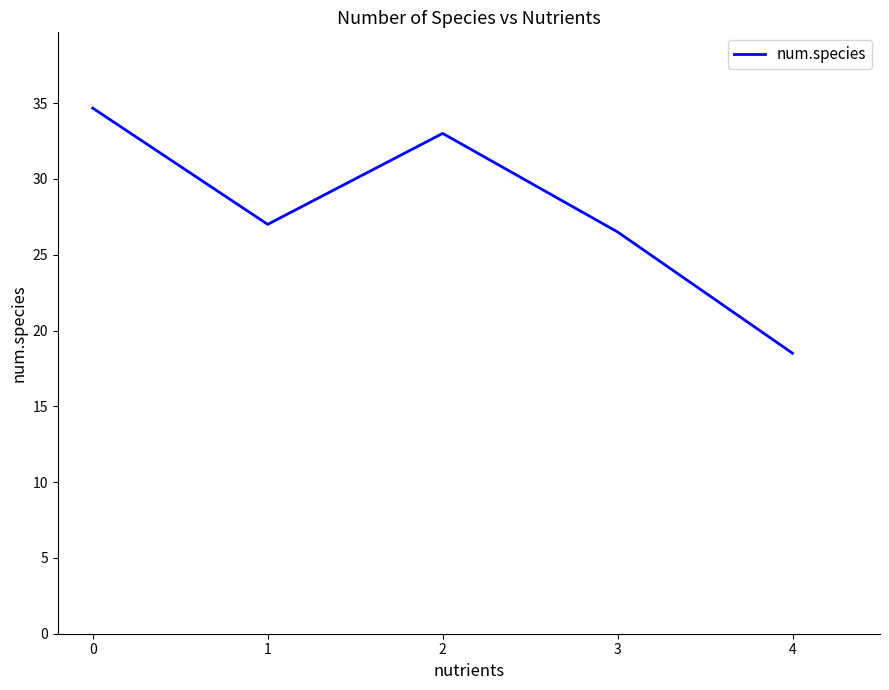

True or false: there are more than 1 points higher than both neighbors.

False